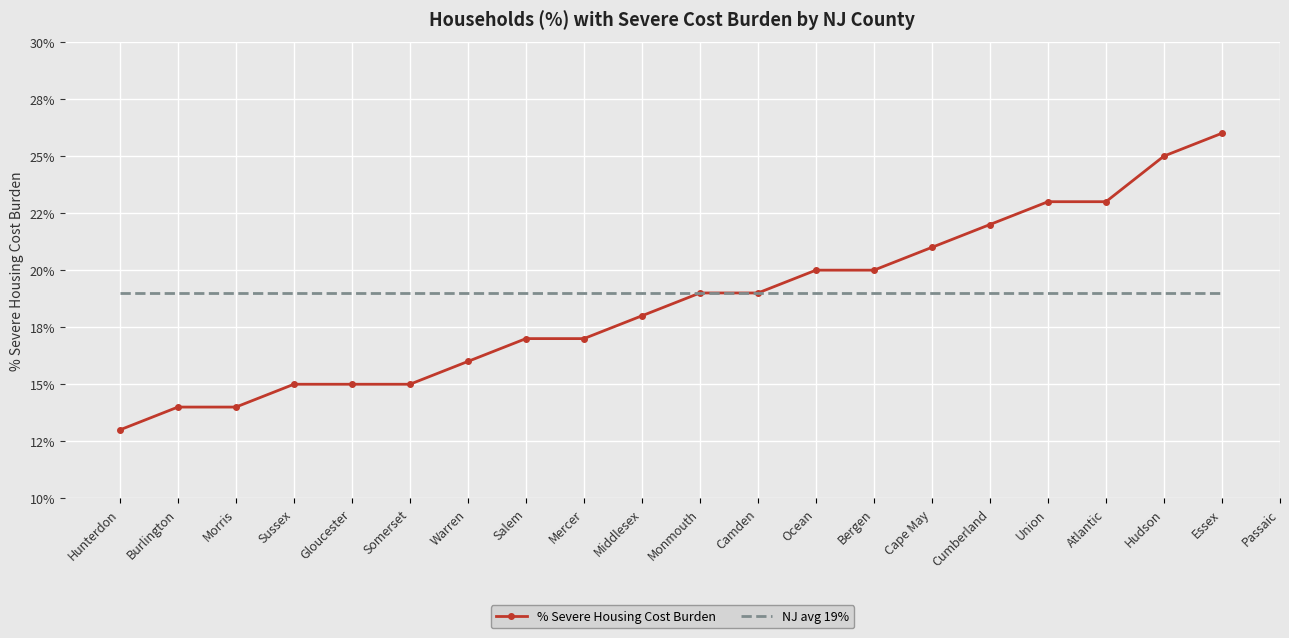

True or false: NJ avg 19% has a value of 0.3 at Warren.

False